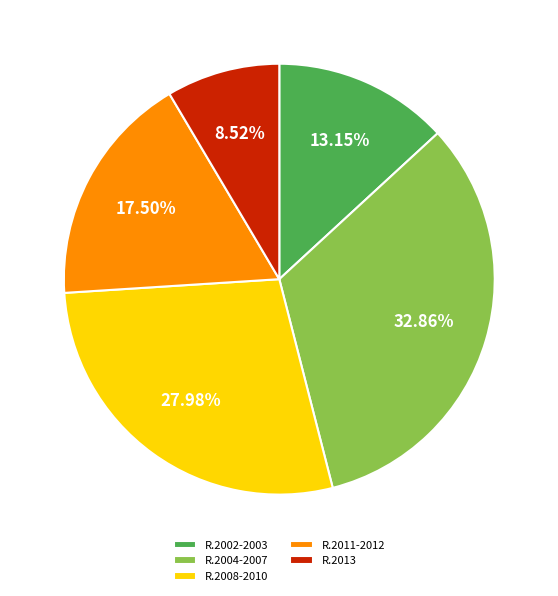

Rank the categories by value from highest to lowest.

R.2004-2007, R.2008-2010, R.2011-2012, R.2002-2003, R.2013